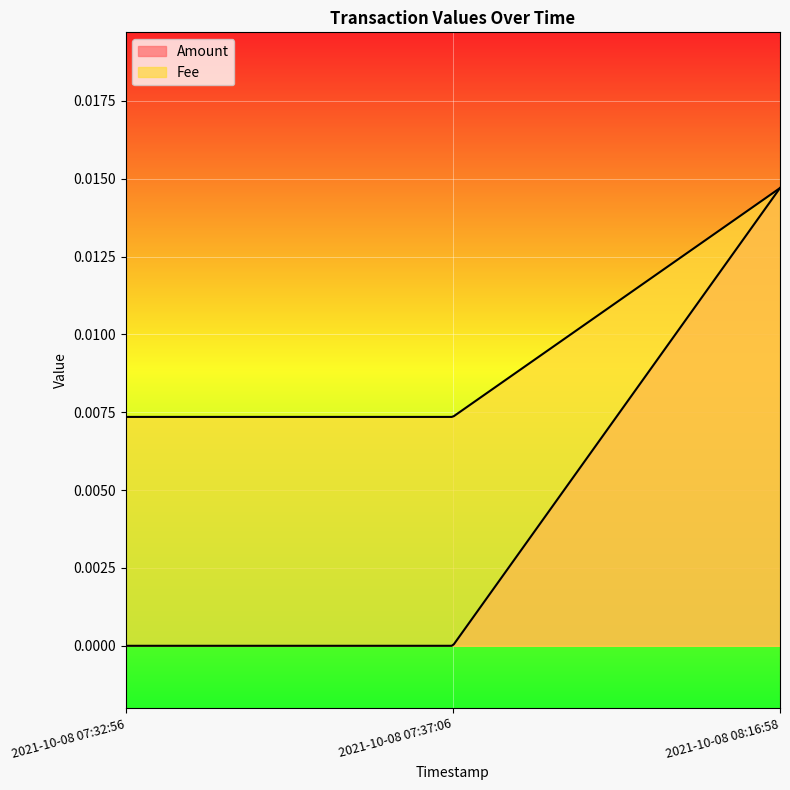

At which label does Fee reach its peak?

2021-10-08 08:16:58